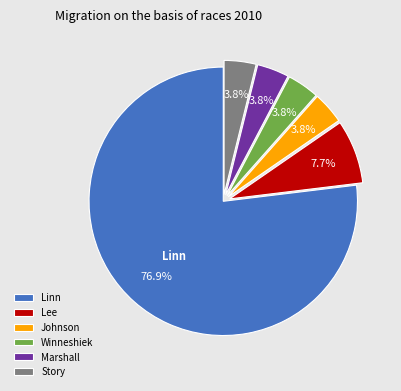

The Lee slice represents 1% of the pie. True or false?

False